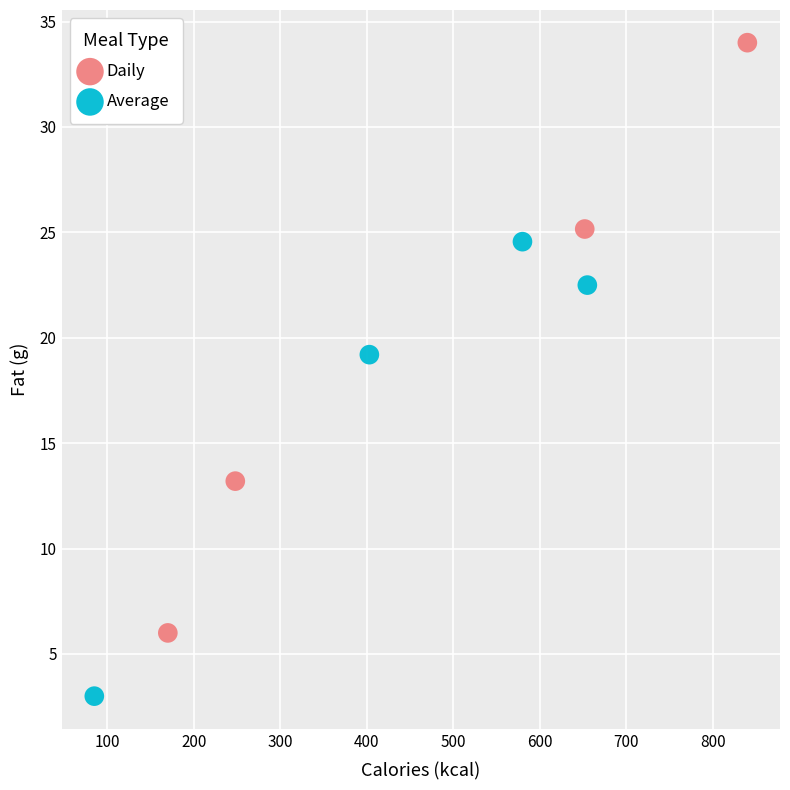

Which series reaches the maximum Y coordinate?

Daily